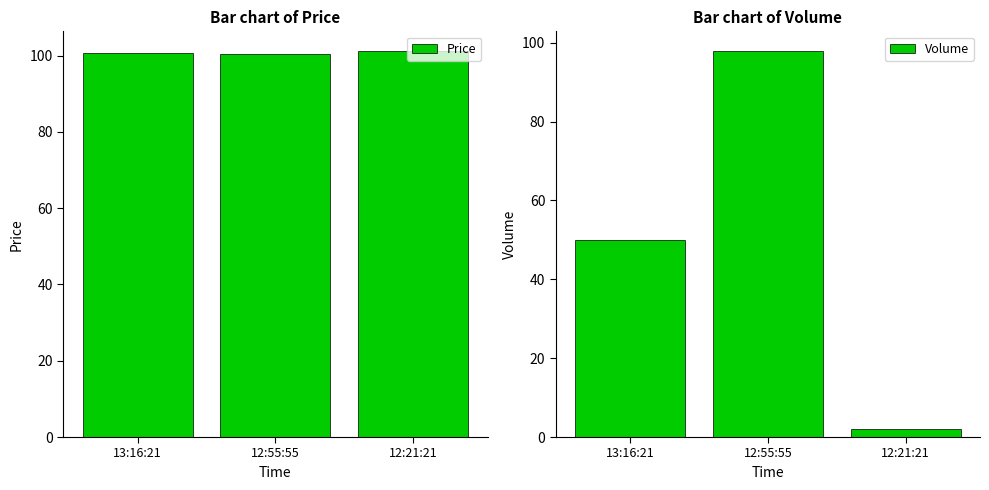

Reading left to right, extract all data points from this chart.

Price: 100.8	100.3	101.3
Volume: 50.0	98.0	2.0